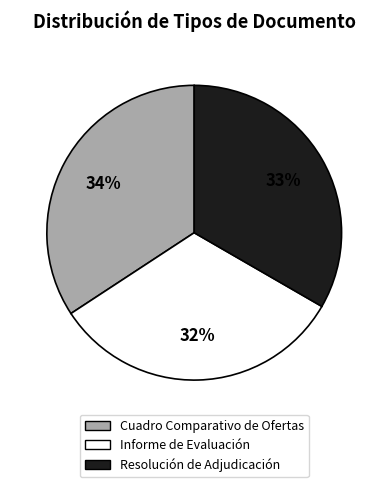

To the nearest percent, what is the difference between the largest and smallest slice percentages?

2%